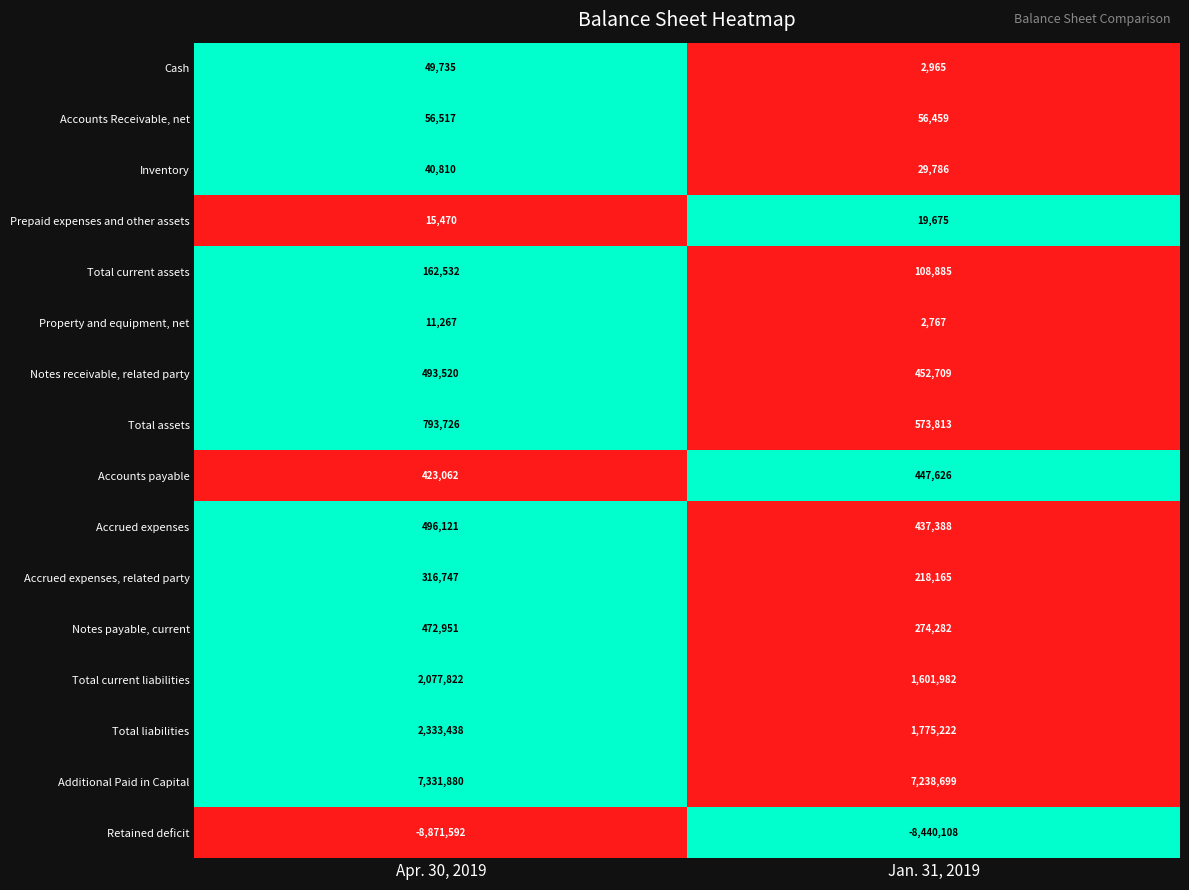

What is the difference between the highest and lowest values at Jan. 31, 2019?

15678807